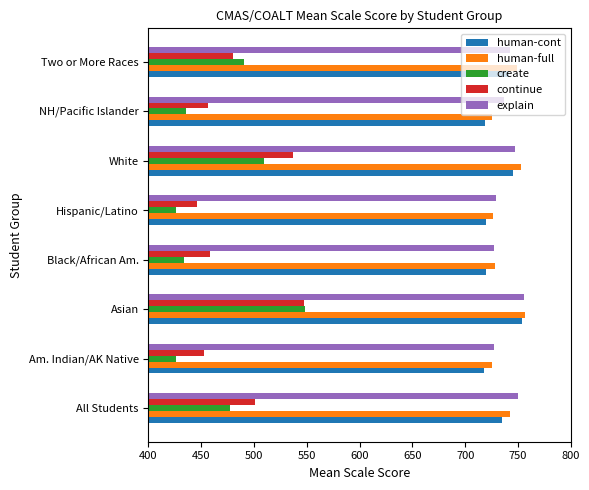

At which category is the sum across all series the highest?

Asian